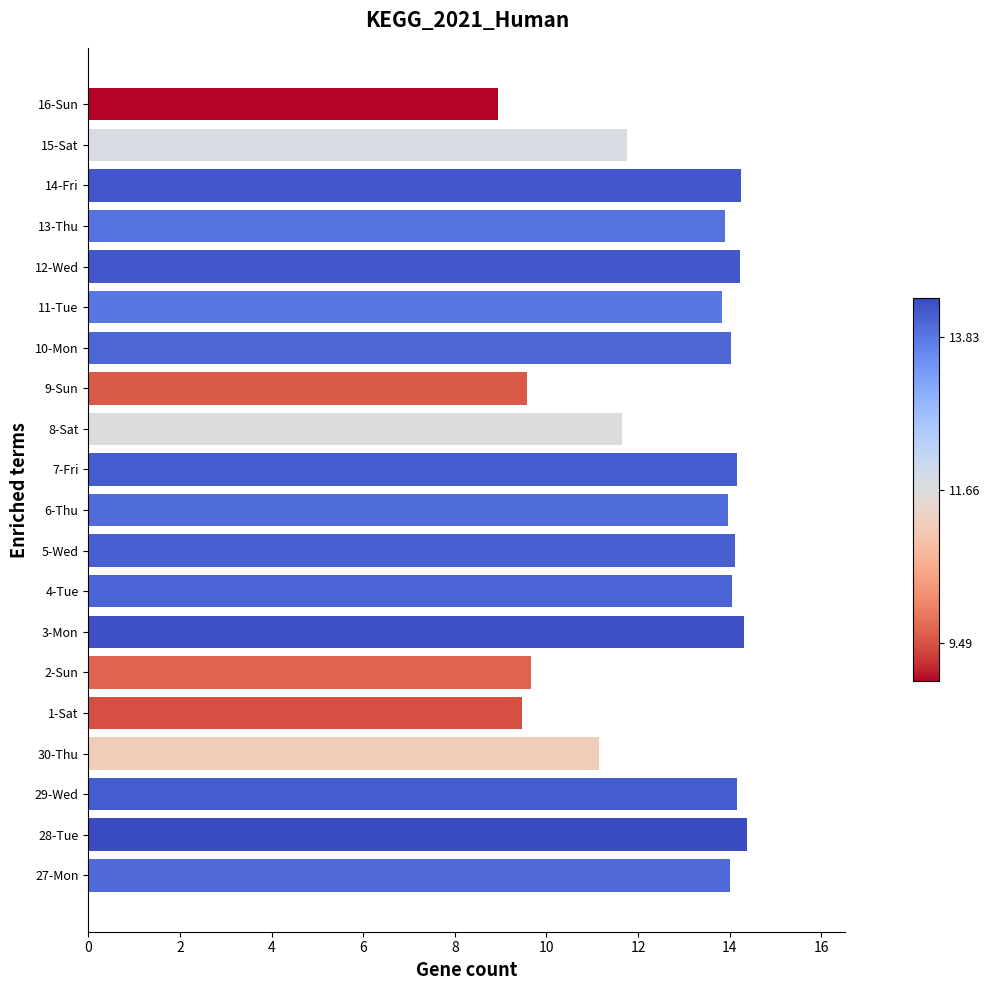

How many data points does each series have?

20